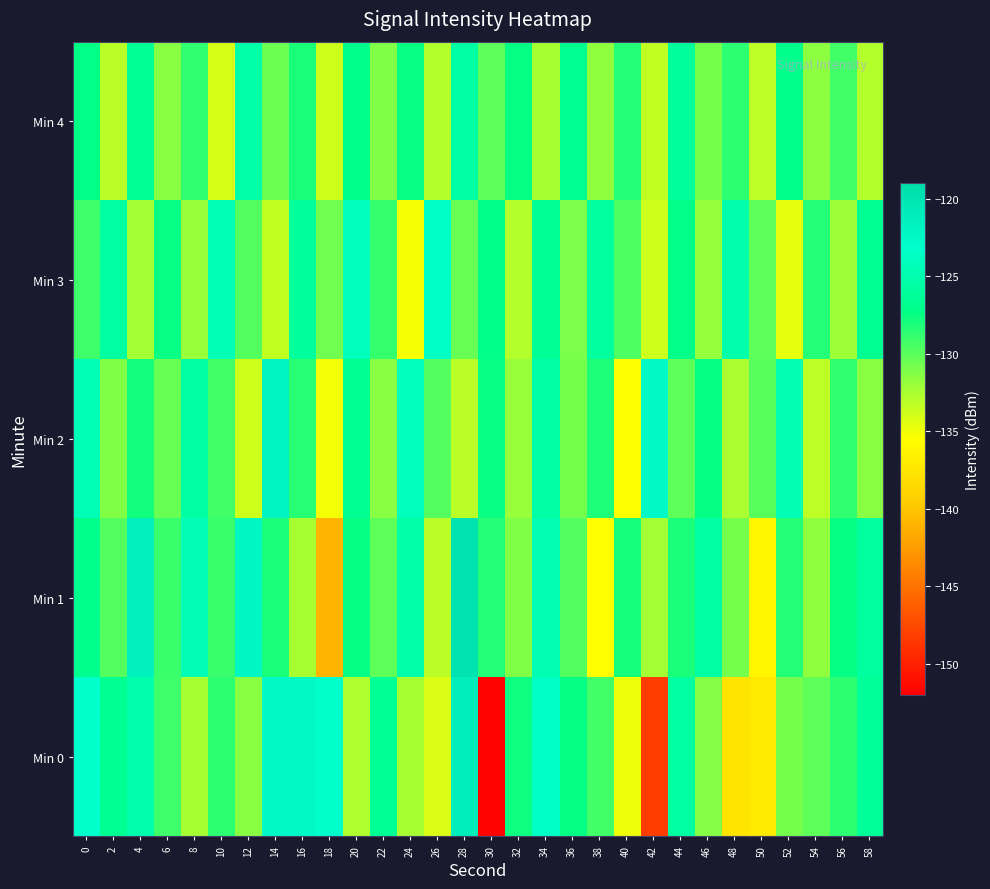

Which series changed the most between 28 and 42?

Min 0